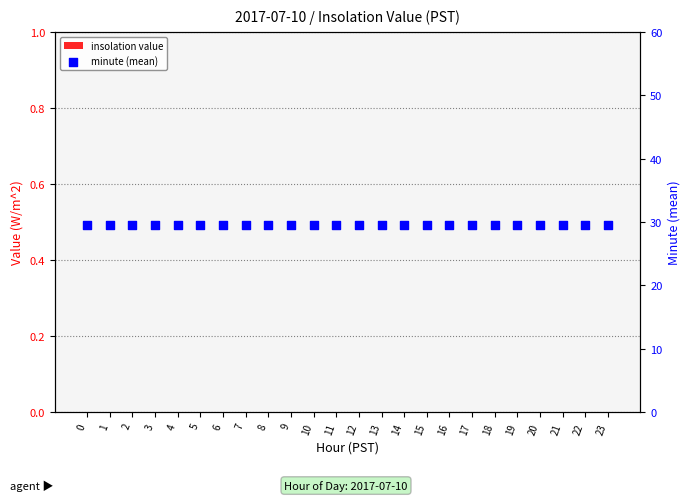

Is the value of insolation value at 16 greater than the value of minute (mean) at 3?

No